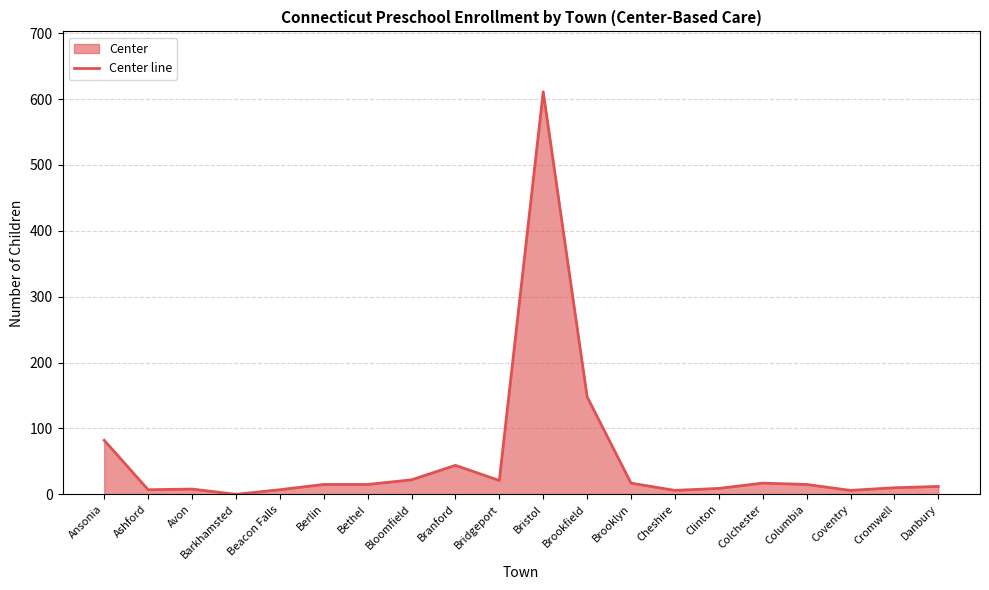

At which label does the data first exceed 15?

Ansonia